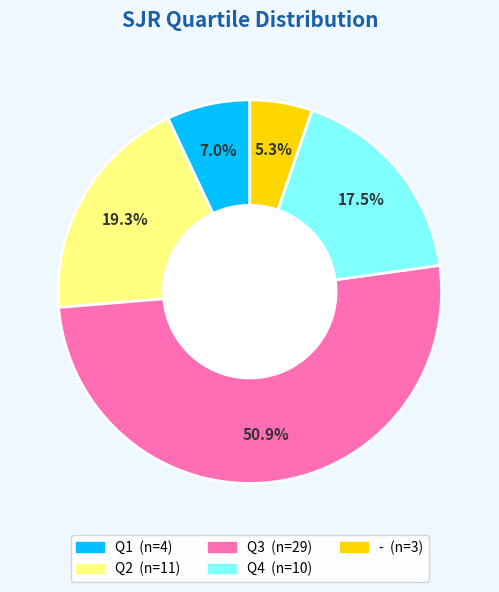

Do Q2 and Q1 together represent more than half of the pie?

No